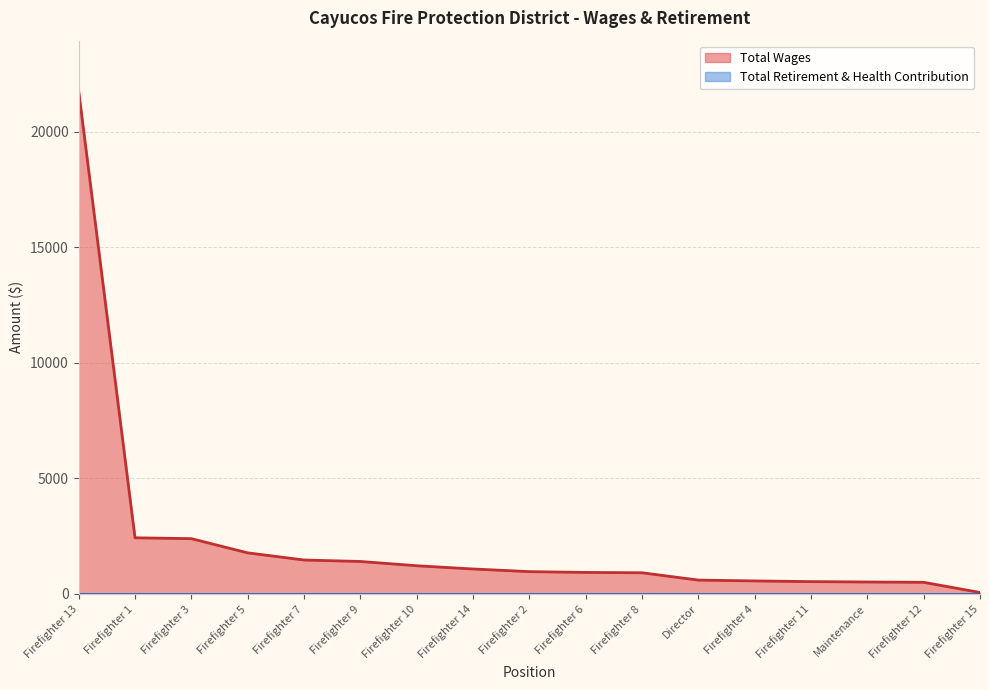

What position from the left is Firefighter 4?

13